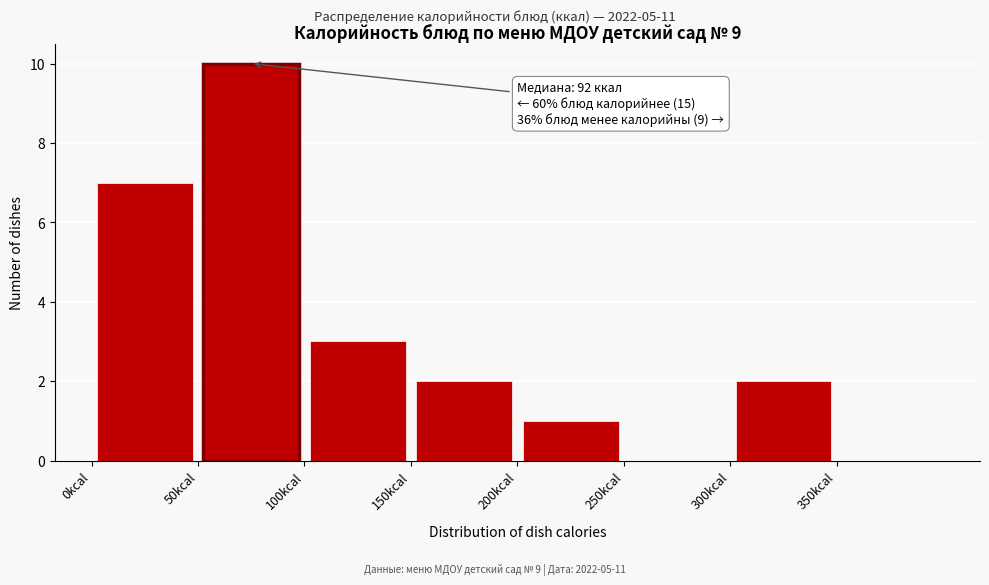

Over which range of the x-axis is the bar tallest?

50 to 100